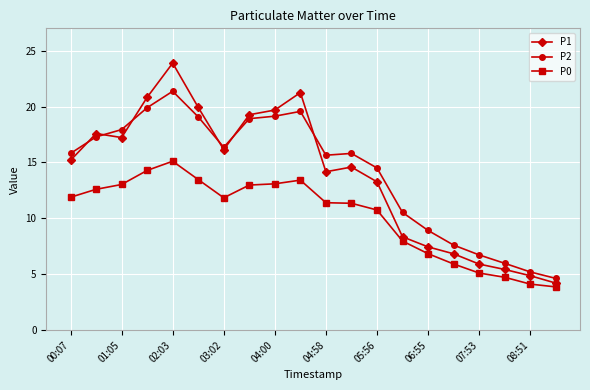

What is the difference between the maximum and minimum values in the P2 series?

16.7